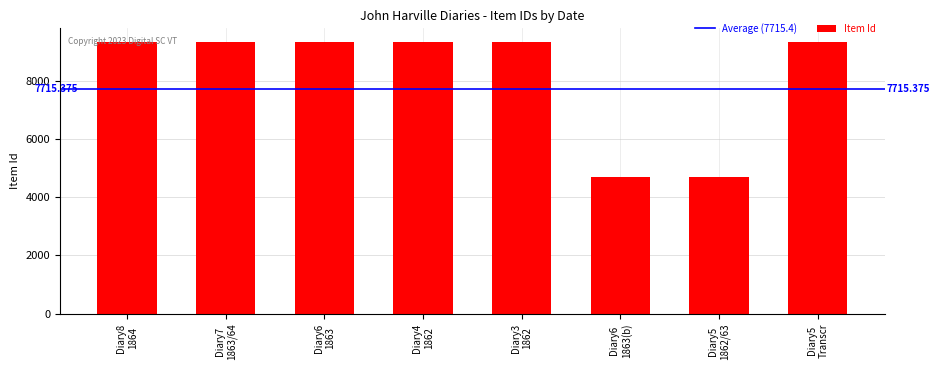

What is the difference between the maximum and minimum values?

4664